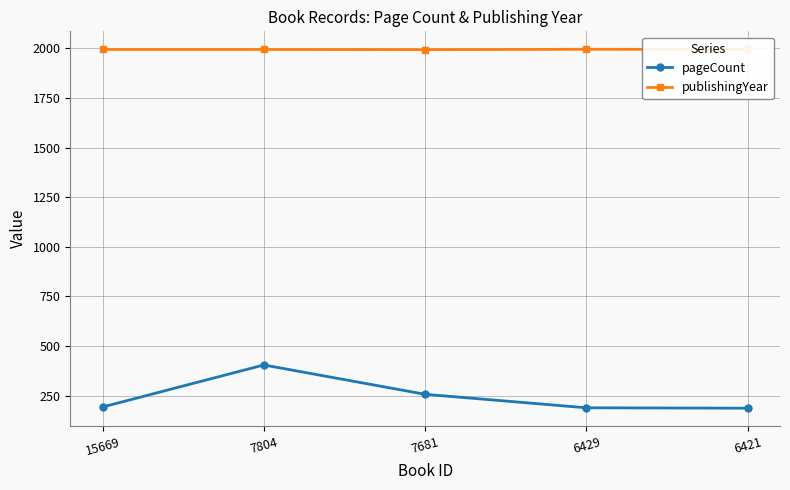

What is the greatest value displayed?

1996